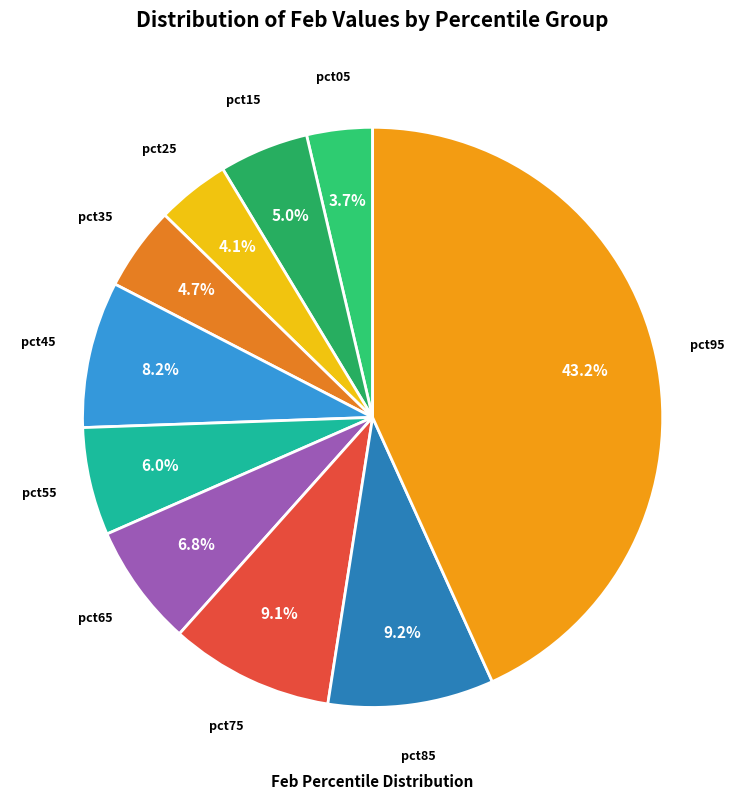

What percentage is the pct15 slice, to the nearest percent?

5%